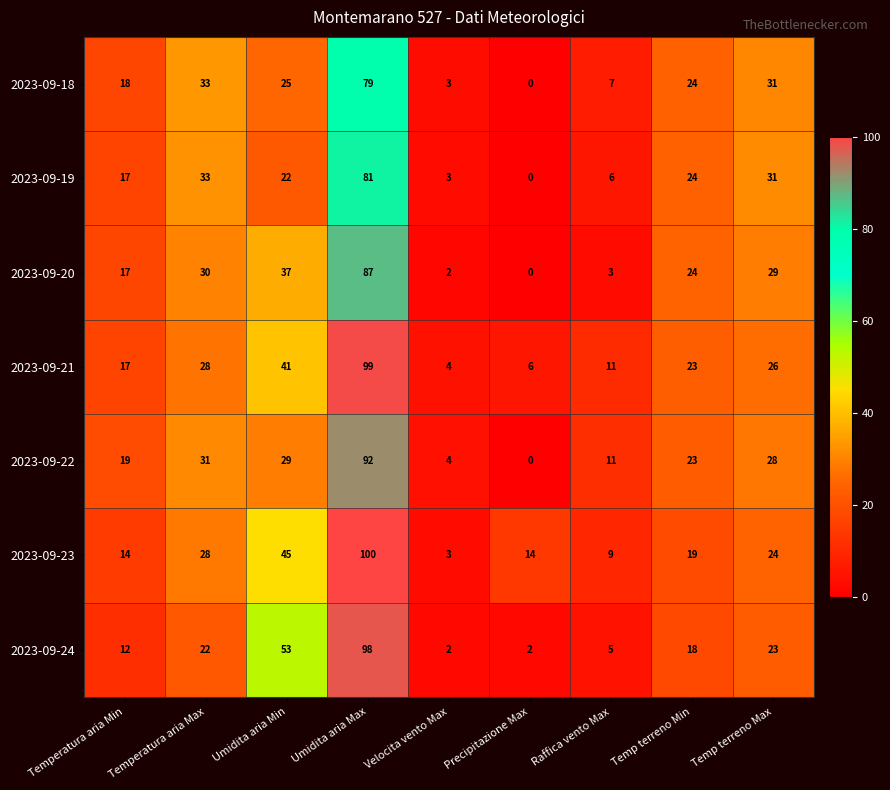

True or false: 2023-09-20 has a value of 64 at Umidita aria Min.

False